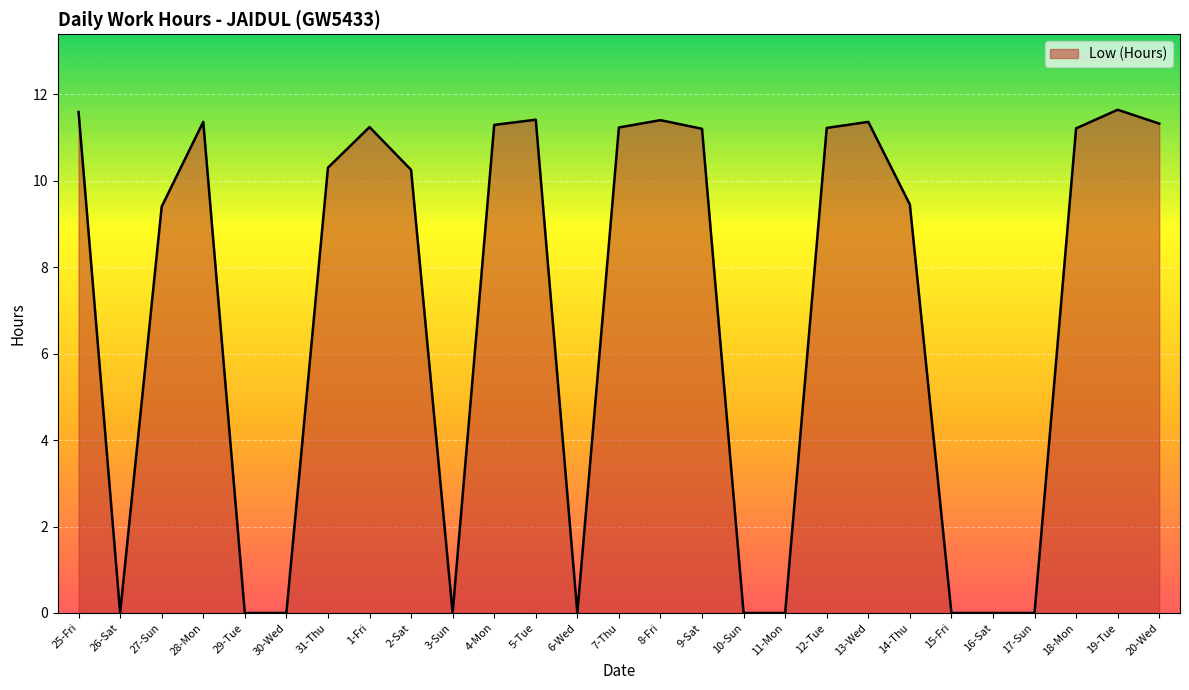

The value at 11-Mon is 5.2. True or false?

False